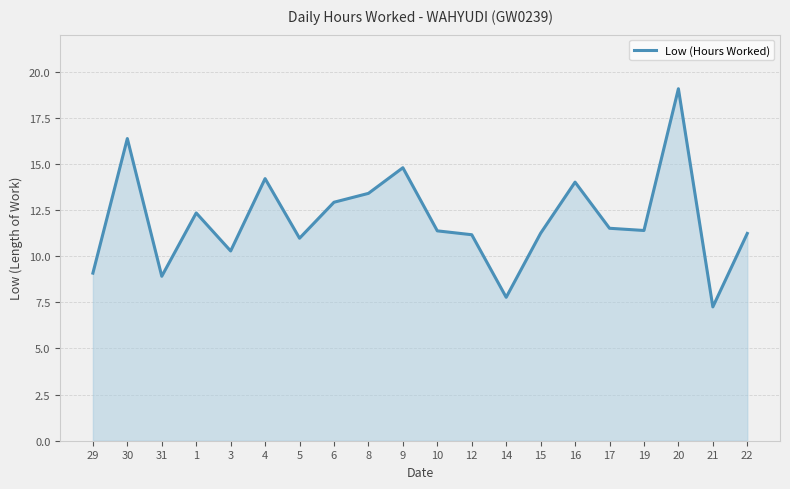

What is the average value?

12.0